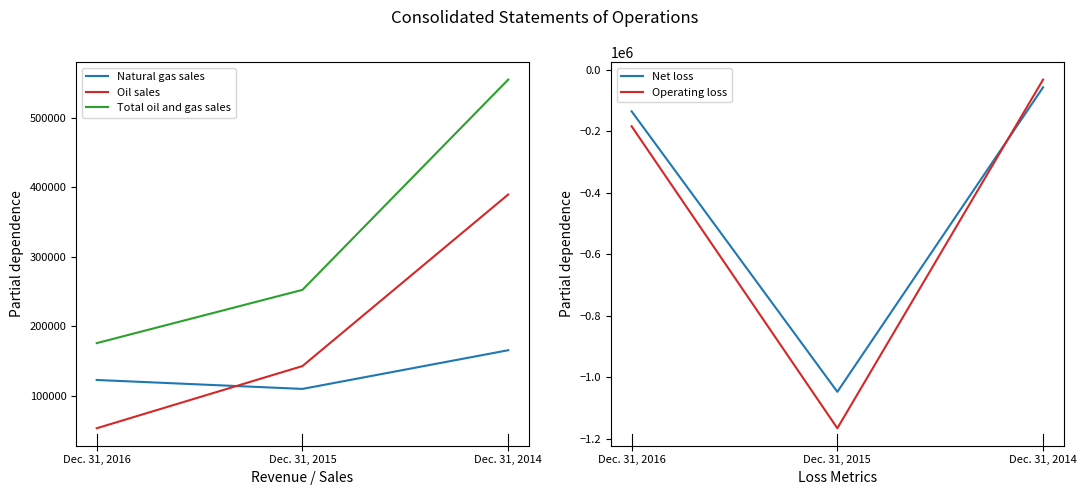

How many Operating loss values are between -1165654 and -32071?

3